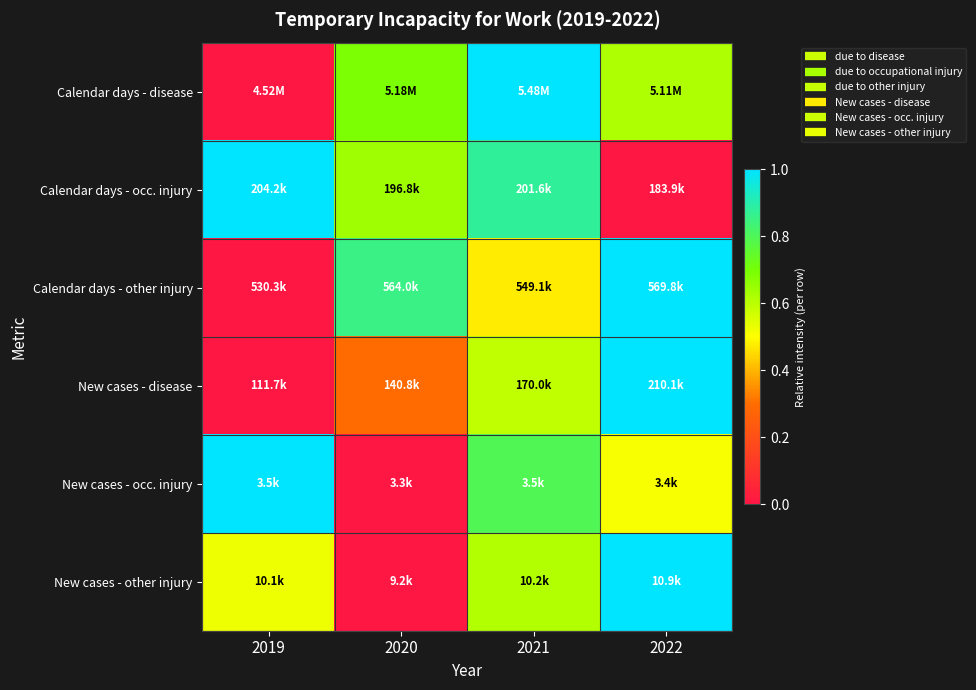

What is the spread (max minus min) of values at 2020?

0.9